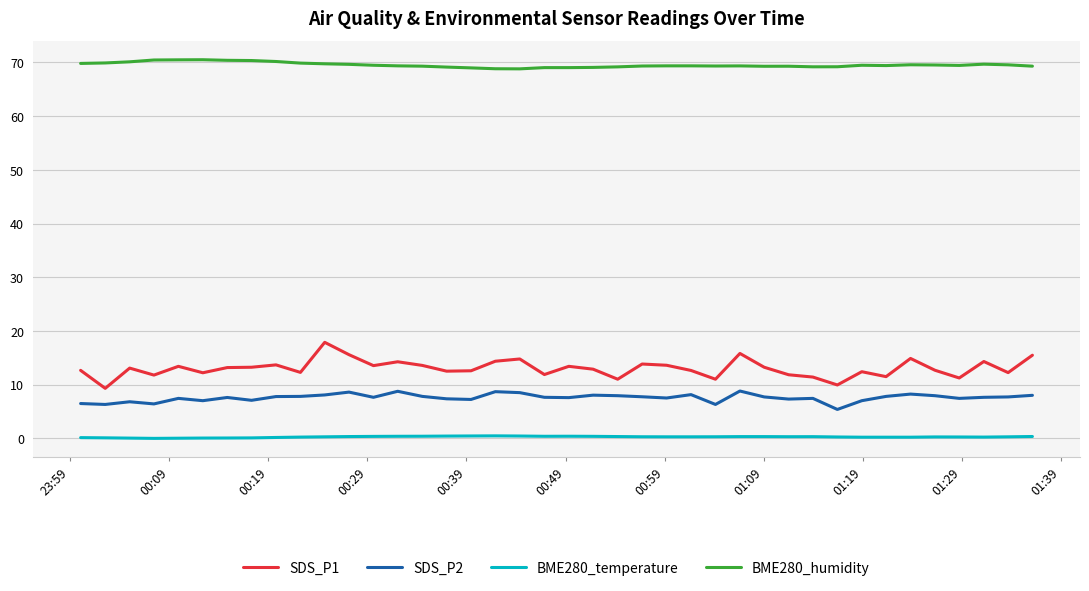

What is the lowest value of the SDS_P1 series?

9.3